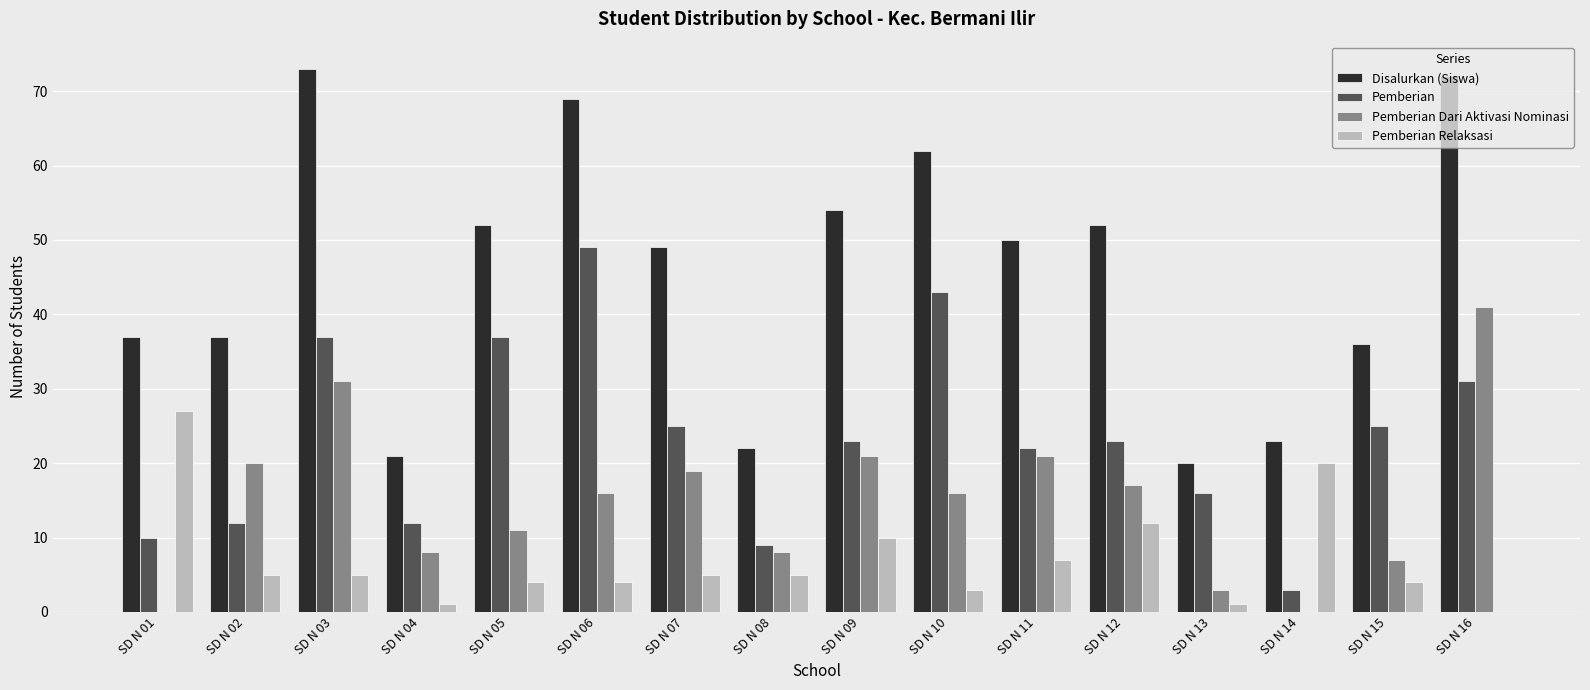

Is it true that Disalurkan (Siswa) equals 131 at SD N 03?

False